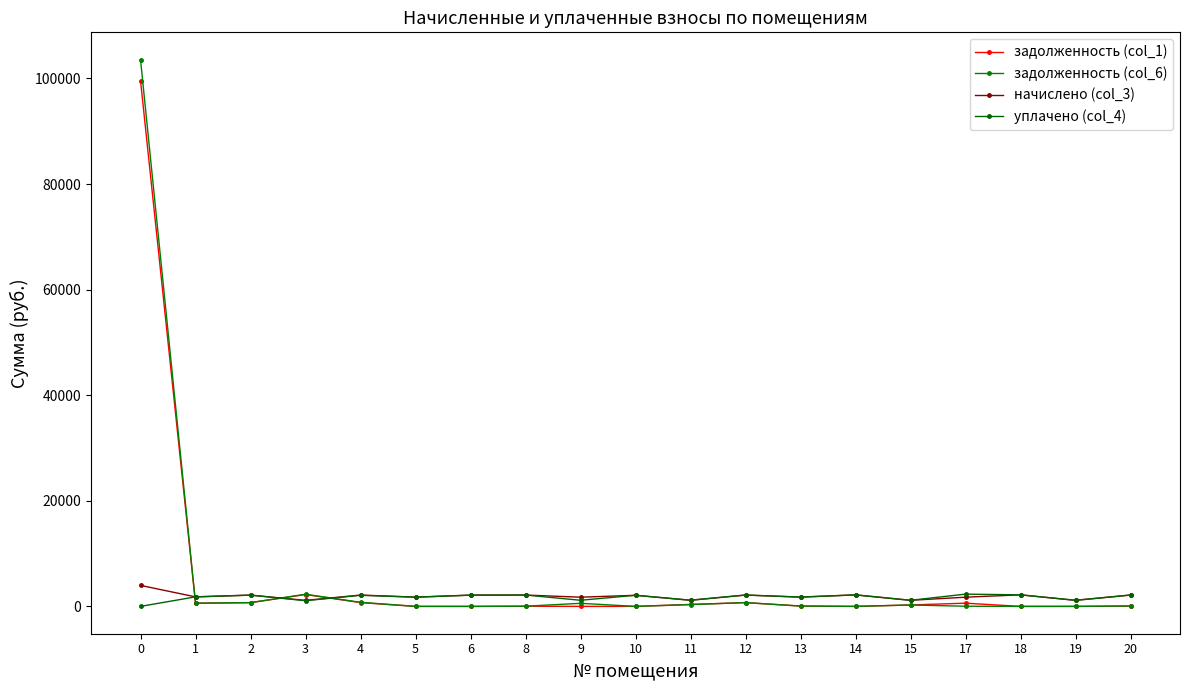

What is the approximate value of задолженность (col_6) at 9?

580.1